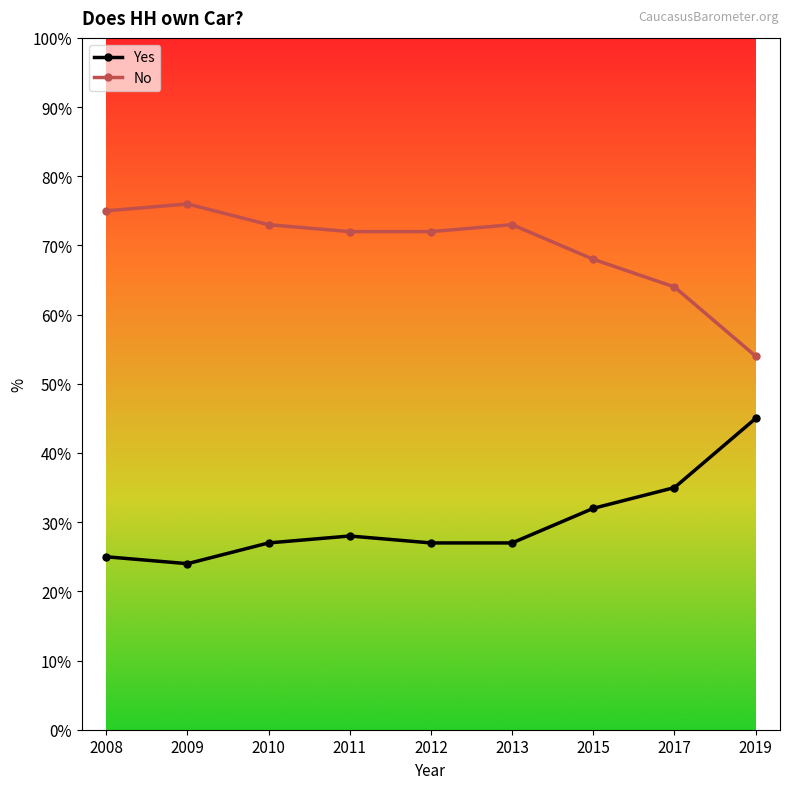

Read the Yes value at 2011, to the nearest 5.

30